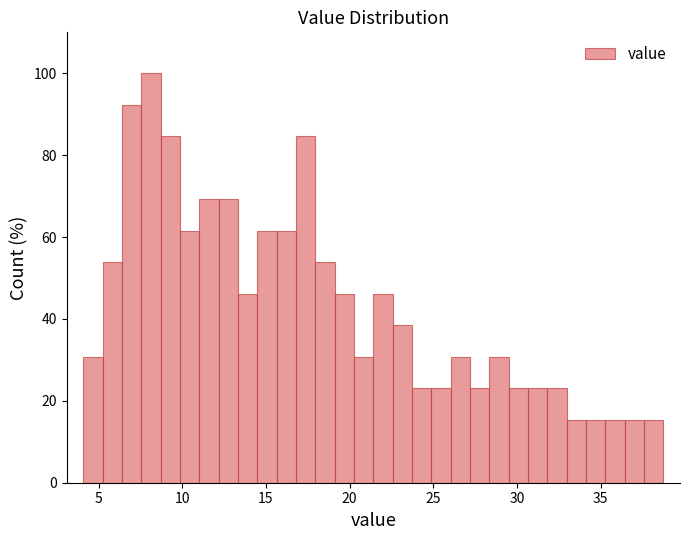

Around what value on the x-axis is the tallest bar? Give the approximate position of its centre, as read against the axis.

8.0